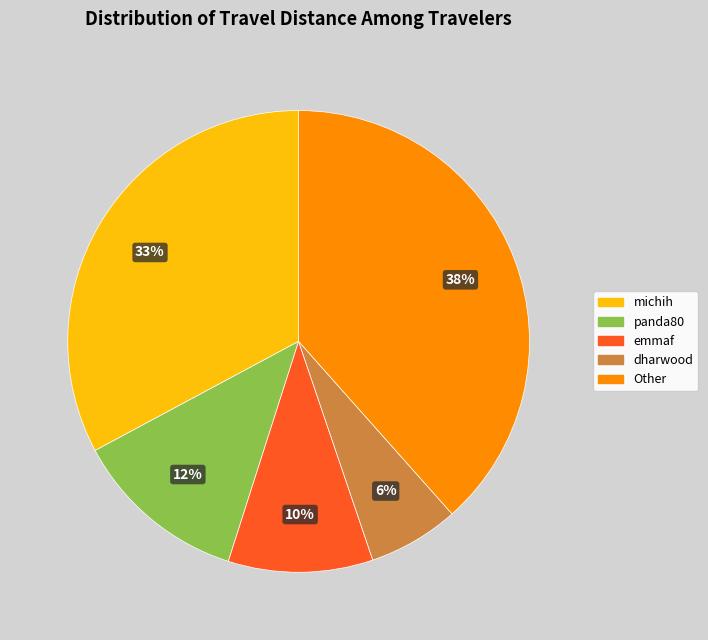

To the nearest percent, what is the difference between the largest and smallest slice percentages?

32%